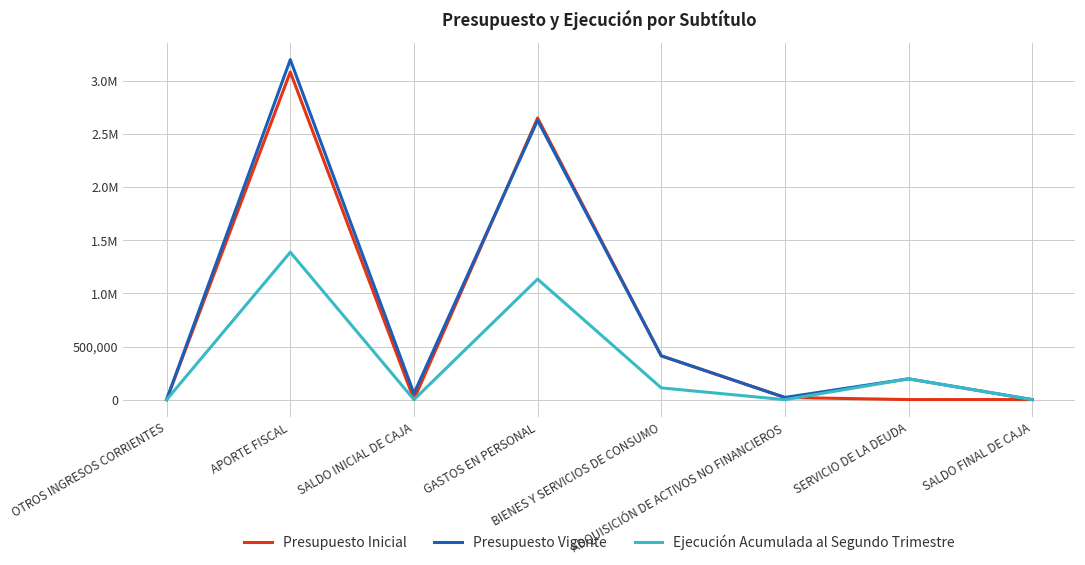

Which series has the largest total across all categories?

Presupuesto Vigente